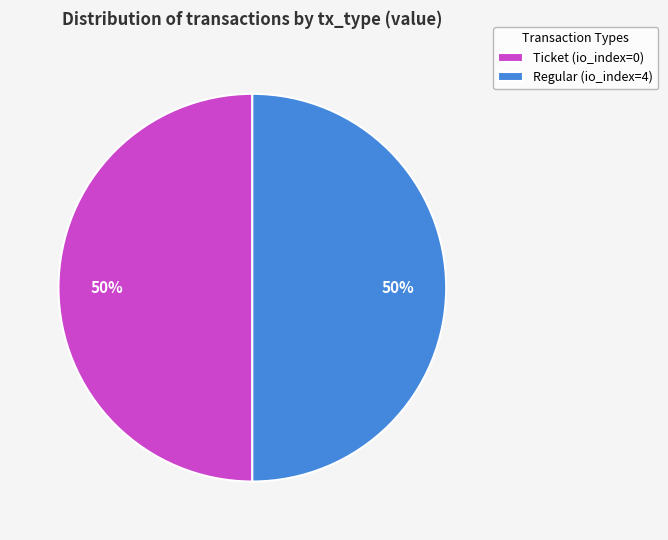

What percentage is the Regular (io_index=4) slice, to the nearest percent?

50%